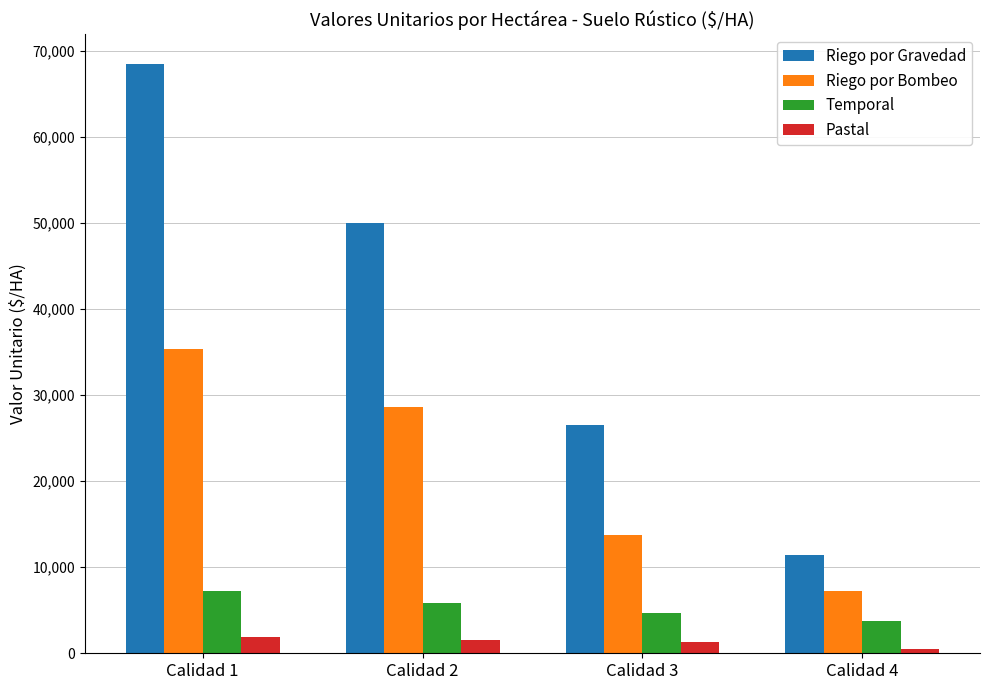

What is the value of the Riego por Gravedad bar at the 1st from the left?

68524.0